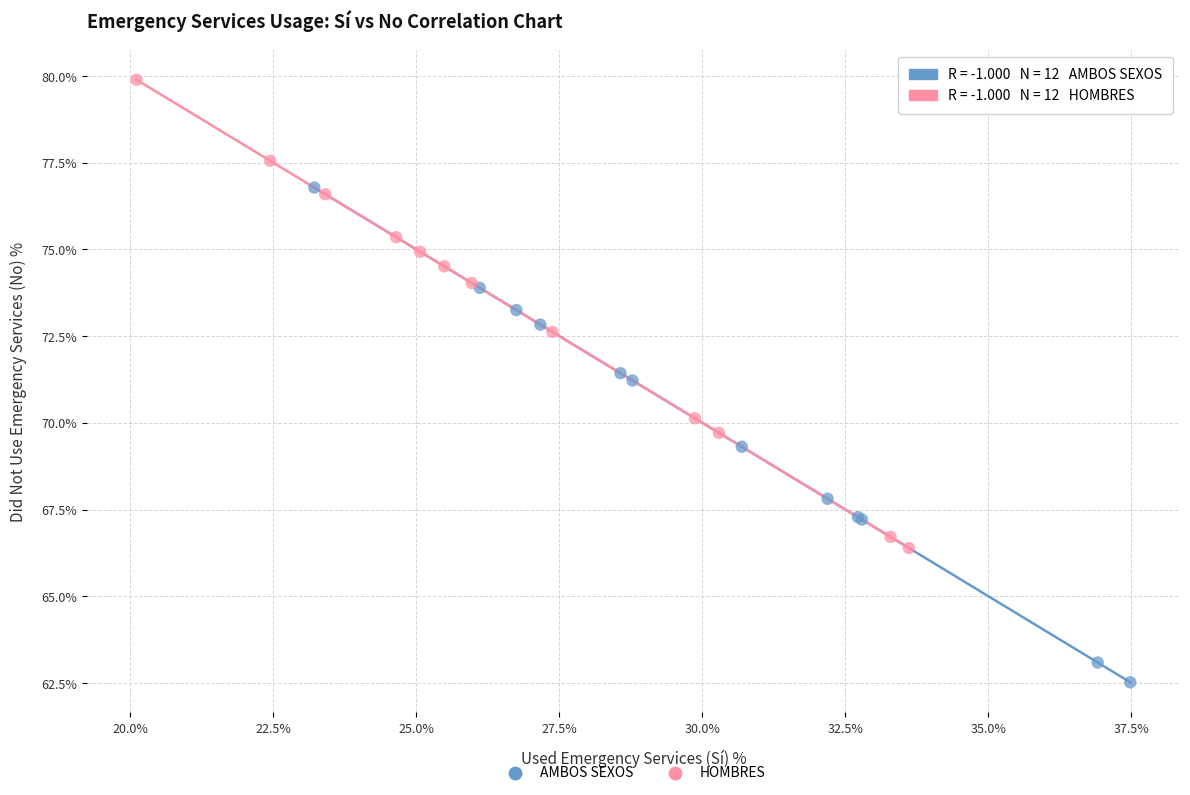

Which series has the largest Y range (max minus min)?

AMBOS SEXOS